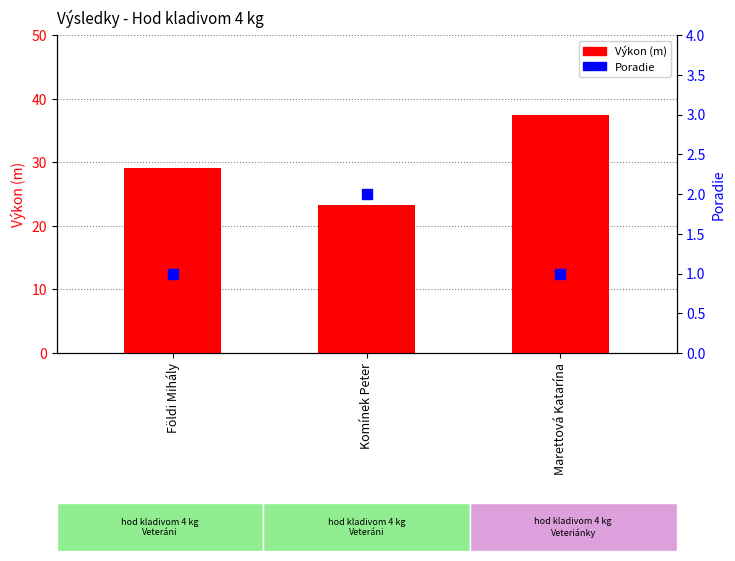

Which series contains the highest Y value?

Výkon (m)